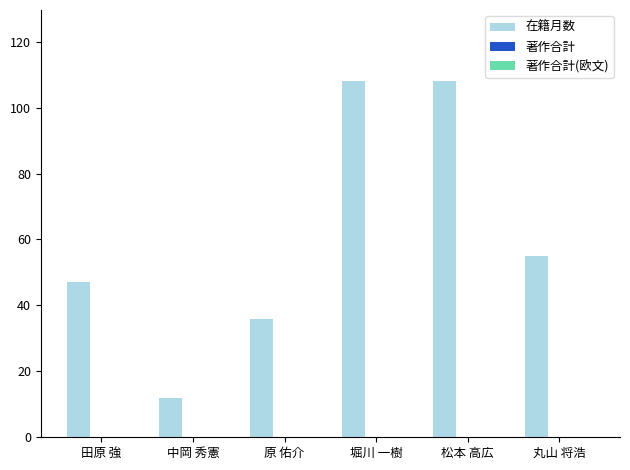

What is the change in value from 中岡 秀憲 to 松本 高広?

+96